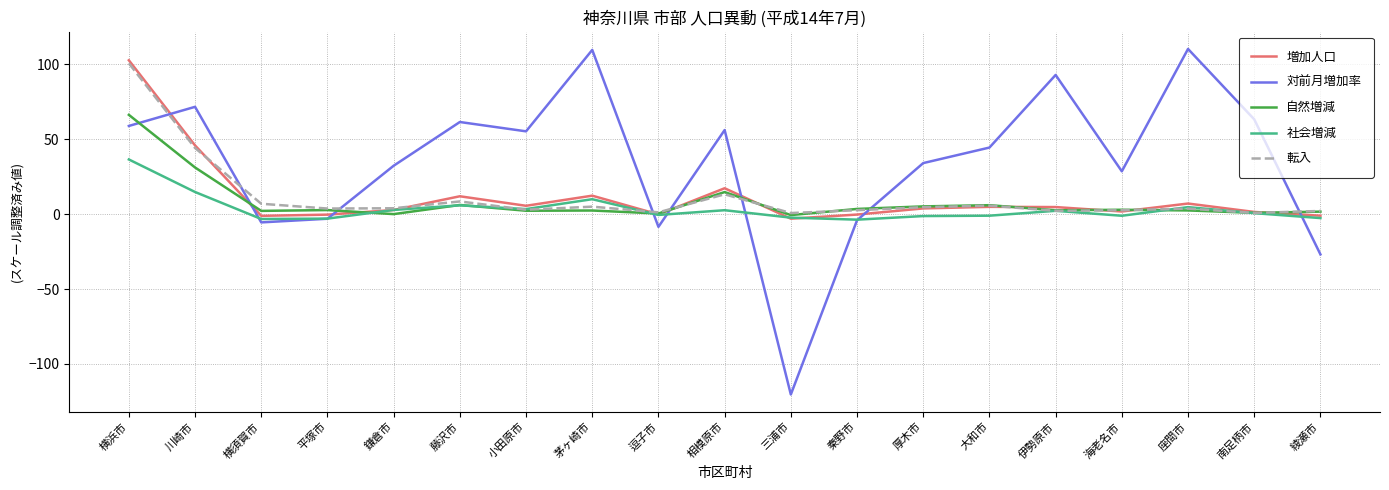

What are all the series names shown in the legend?

増加人口, 対前月増加率, 自然増減, 社会増減, 転入